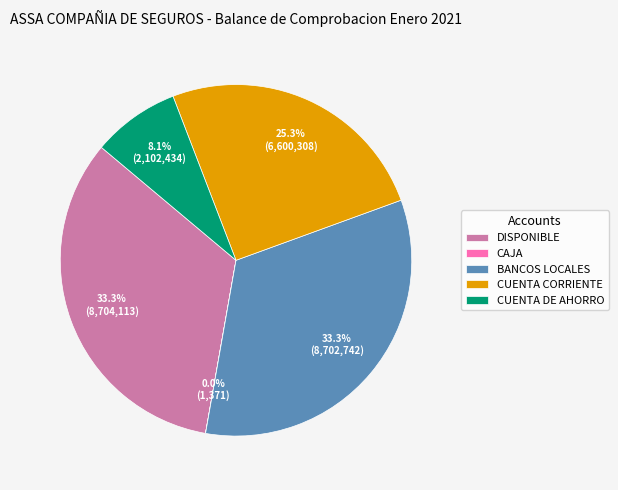

What percentage do DISPONIBLE and CUENTA DE AHORRO together represent?

41.4%